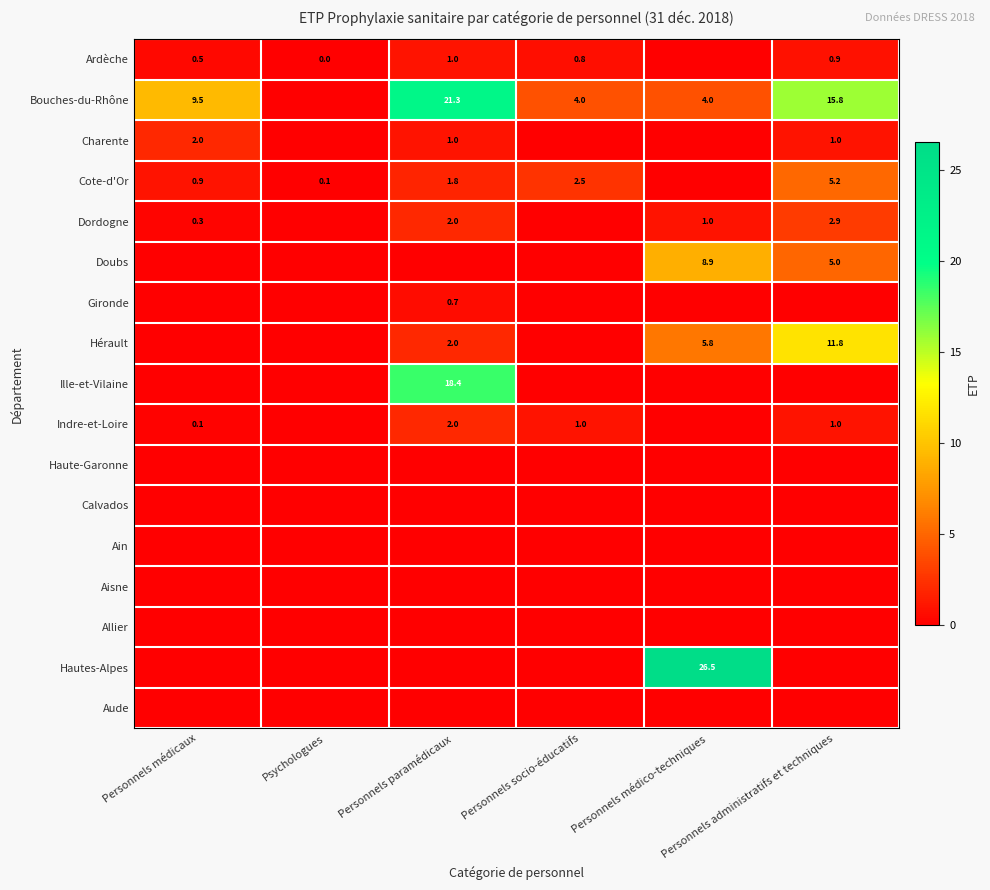

At which category is the sum across all series the highest?

Personnels paramédicaux